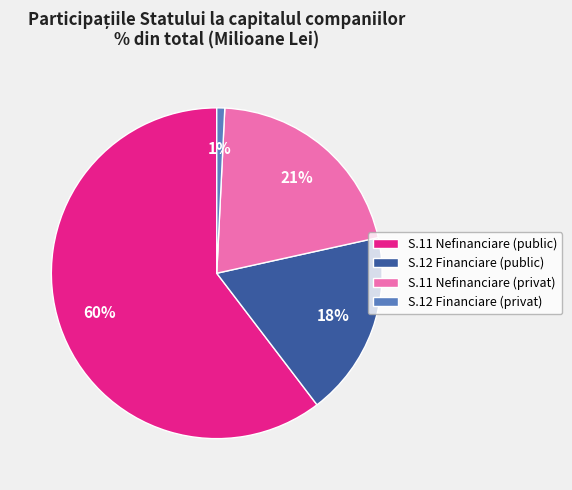

How many slices are in this pie chart?

4